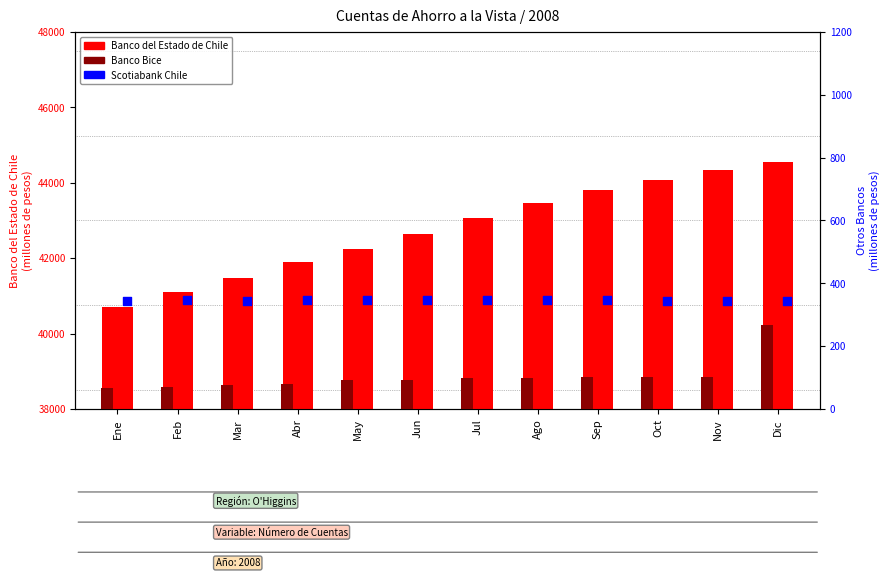

What are all the series names shown in the legend?

Banco del Estado de Chile, Banco Bice, Scotiabank Chile